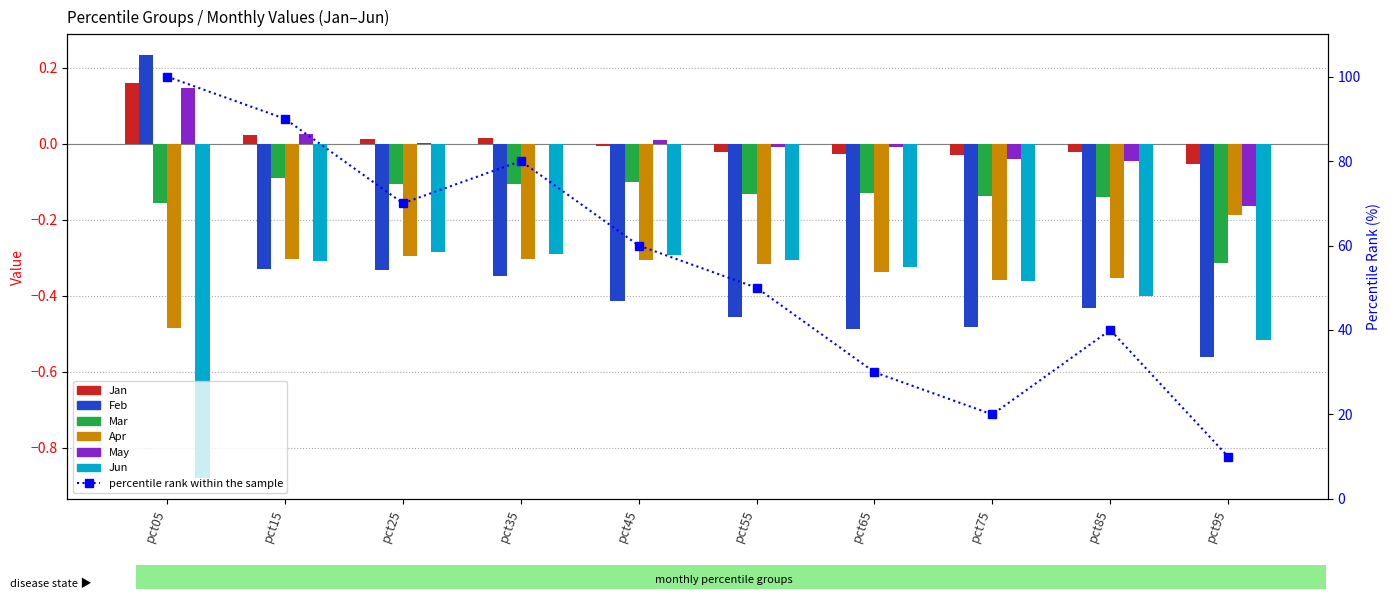

Between pct35 and pct45, which series saw the biggest shift?

Feb